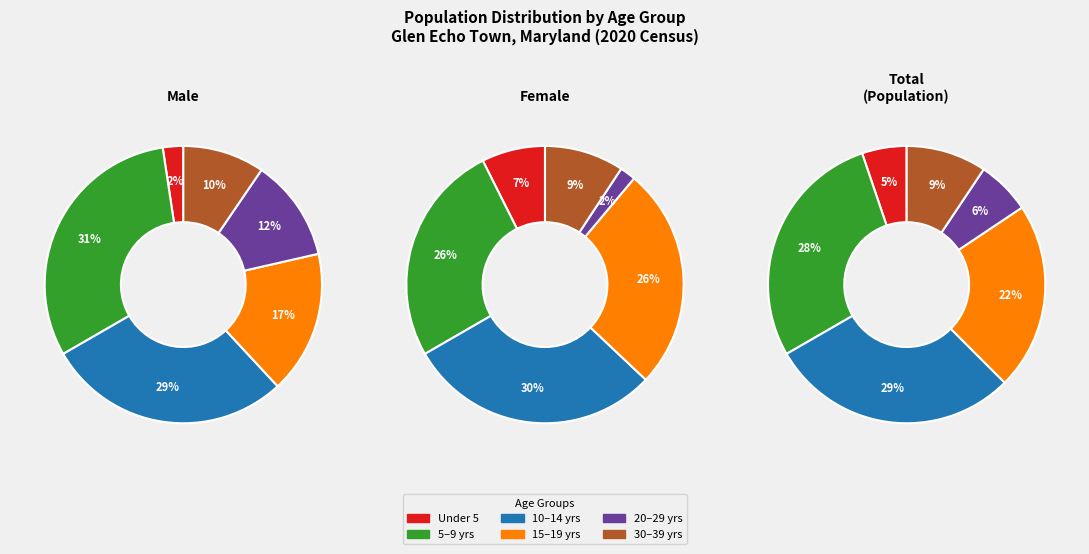

Which series changed the most between female and 5?

total